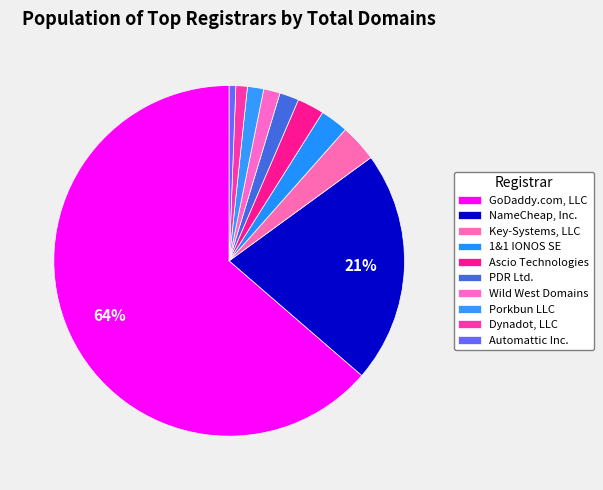

Combined, do Key-Systems, LLC and Automattic Inc. account for over 50%?

No